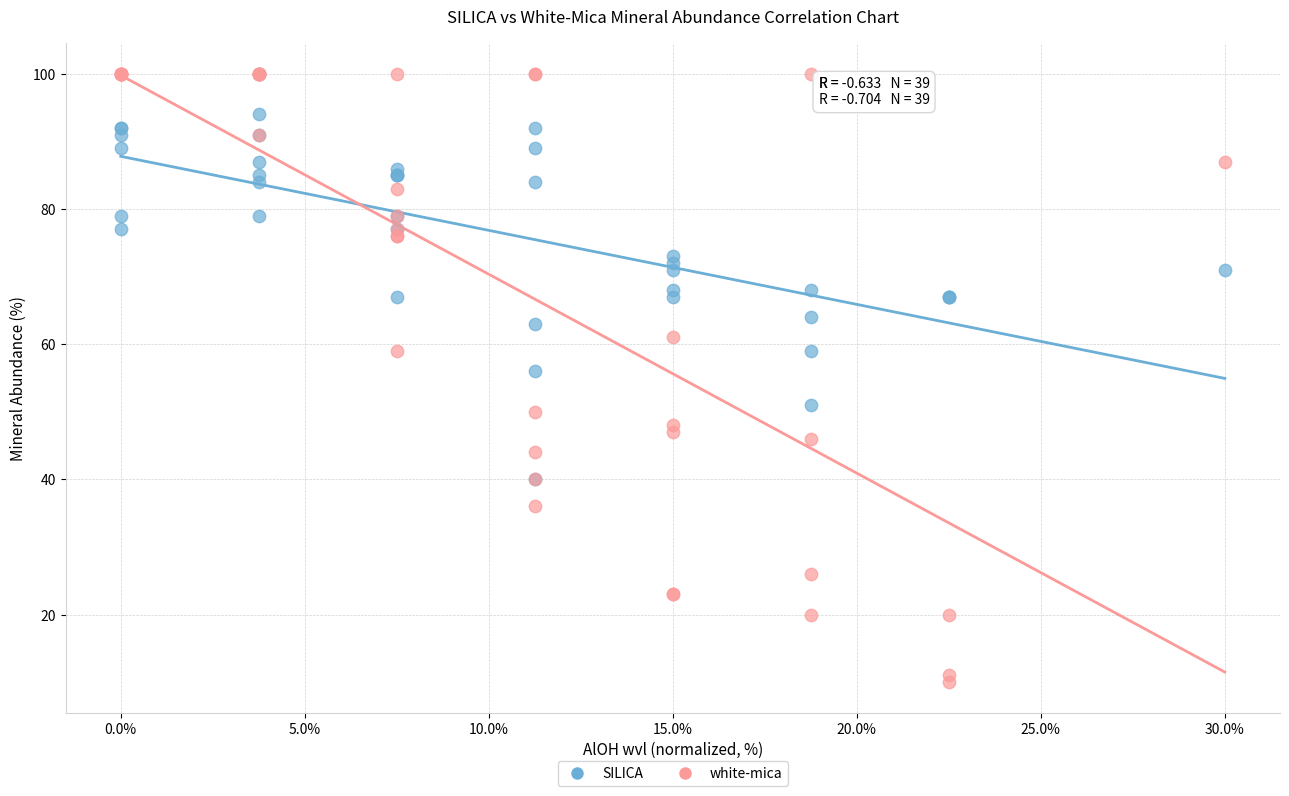

Which series reaches the minimum Y coordinate?

white-mica